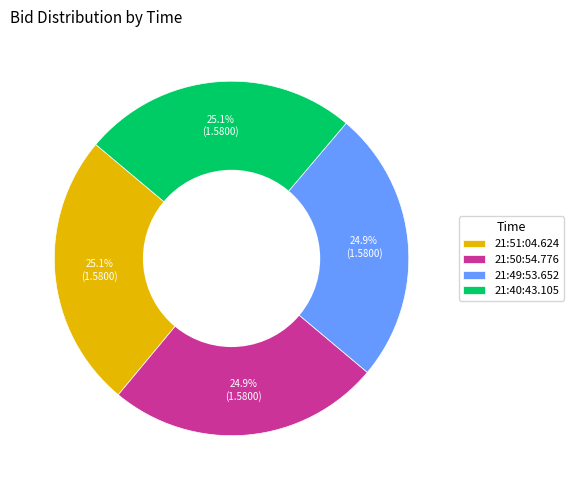

The 21:49:53.652 slice represents 37% of the pie. True or false?

False